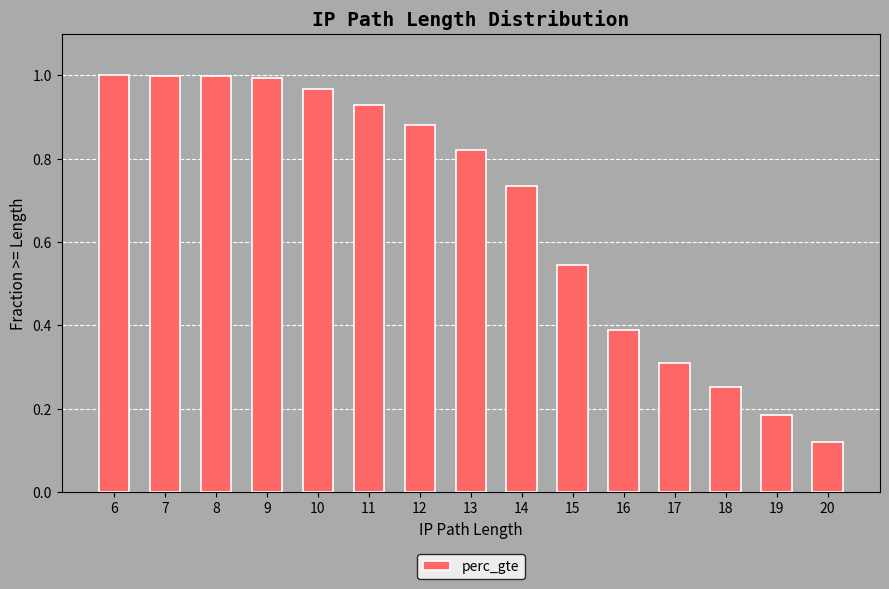

What is the change in value from 12 to 13?

-0.1